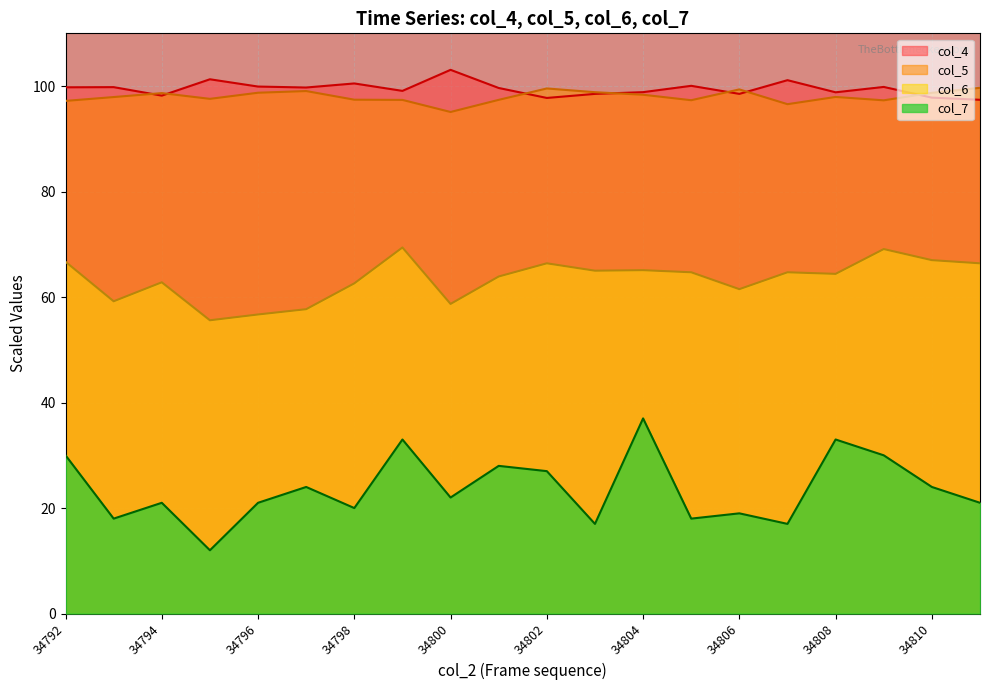

Rank the categories by col_6 value from lowest to highest.

34795, 34796, 34797, 34800, 34793, 34806, 34798, 34794, 34801, 34808, 34805, 34807, 34803, 34804, 34802, 34811, 34792, 34810, 34809, 34799